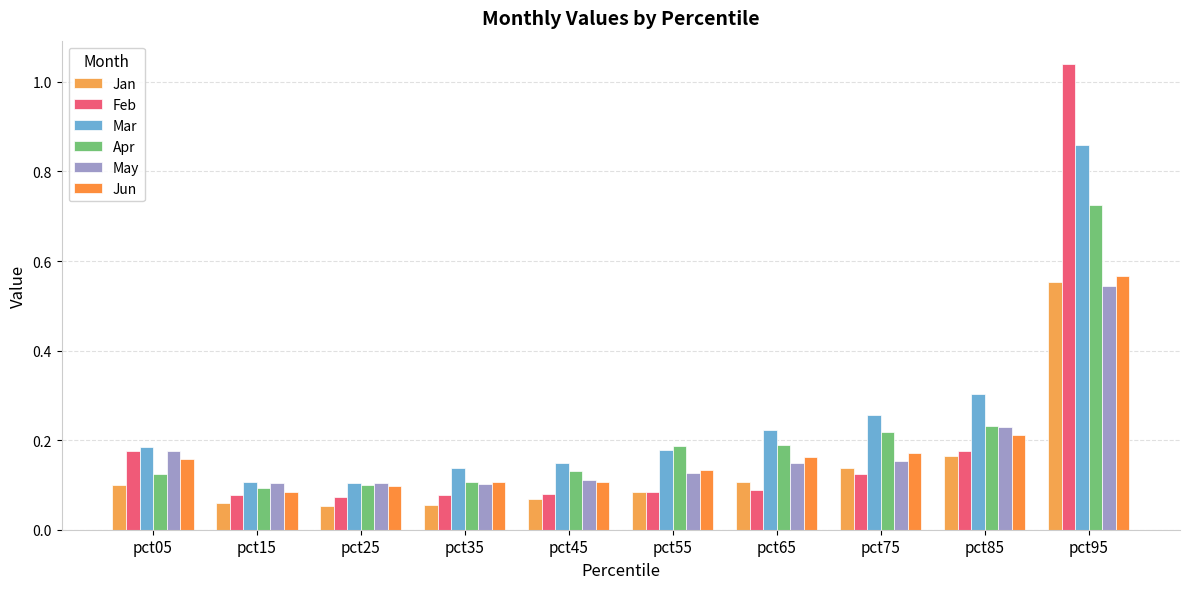

Count the number of categories in the chart.

10